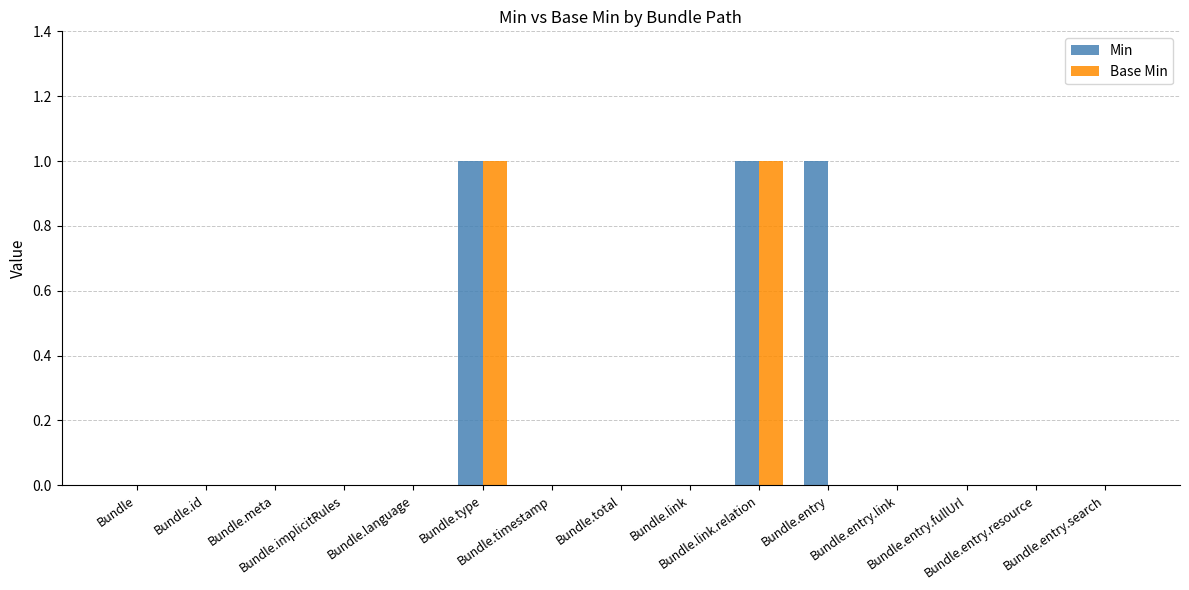

Count the Min values in the range 0 to 1.

15